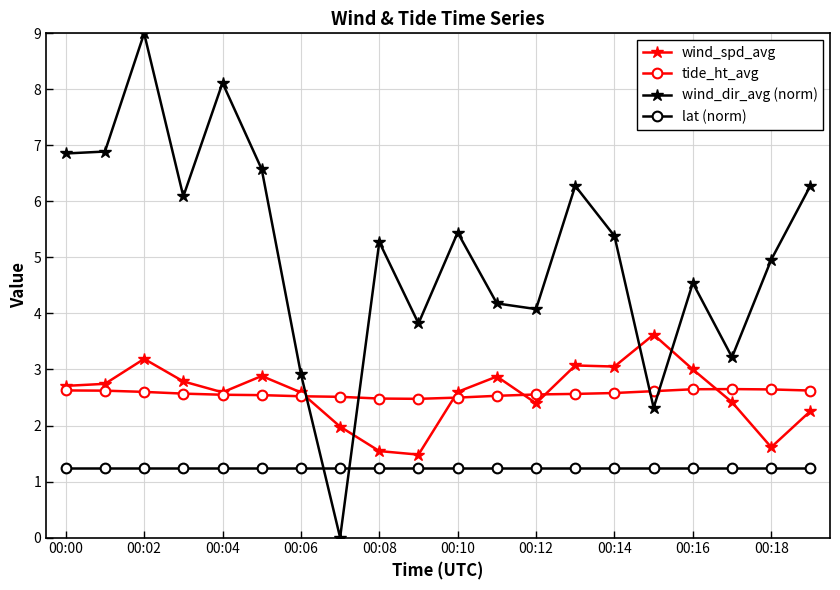

What is the maximum value shown in the chart?

9.0